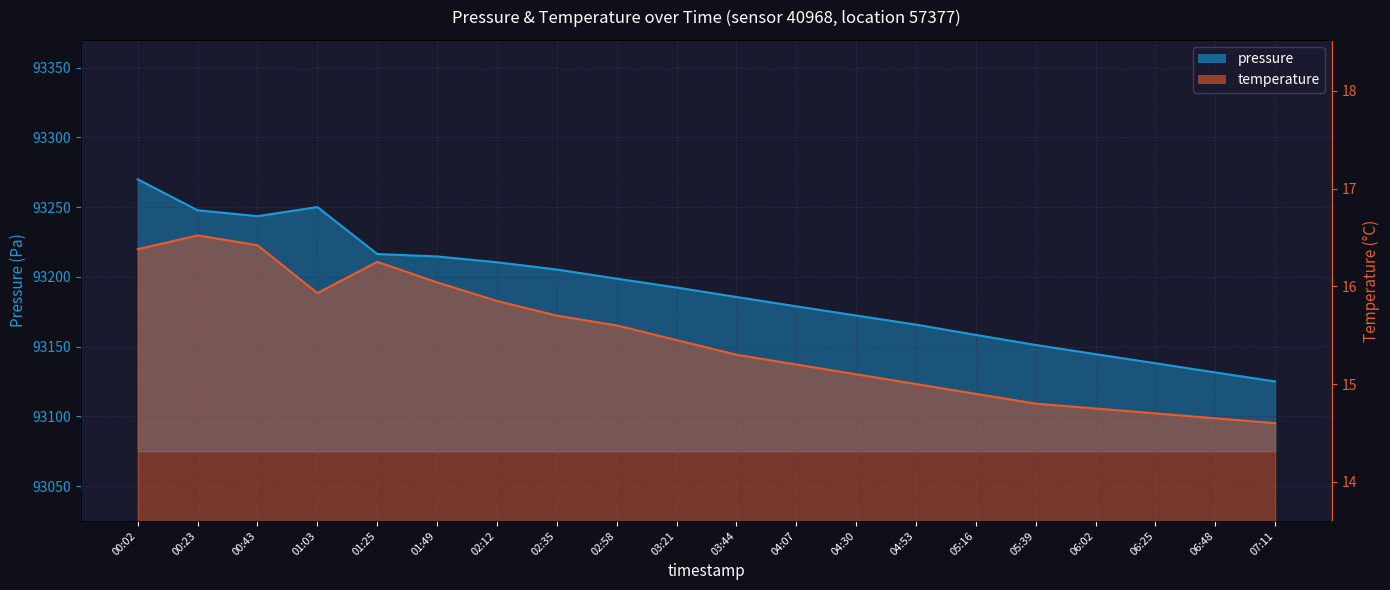

What is the difference between the second highest and second lowest values in the pressure series?

118.6